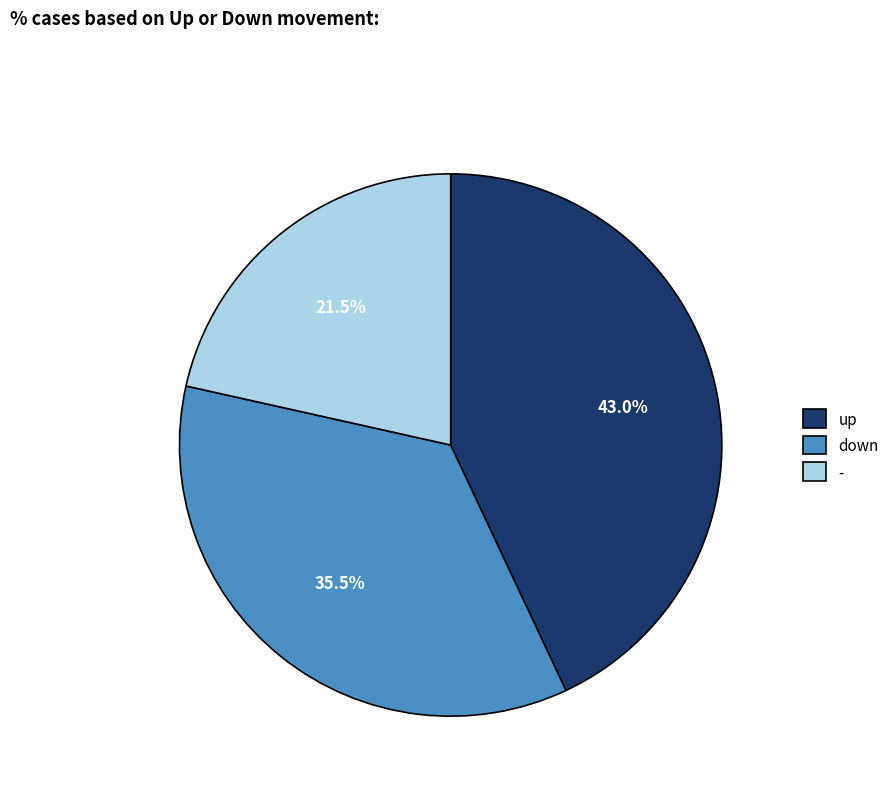

Is up the majority of the pie?

No